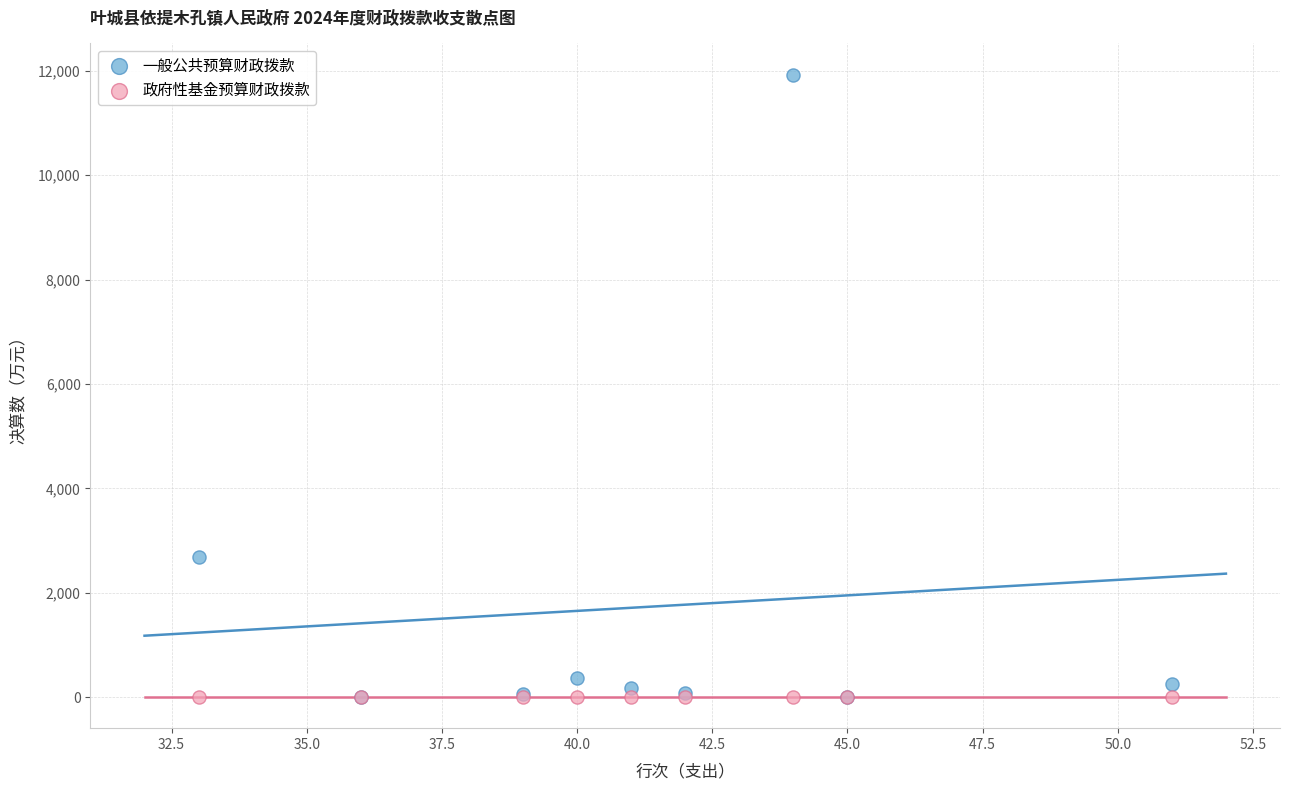

In the 一般公共预算财政拨款 series, what Y value is closest to 5964?

2675.8